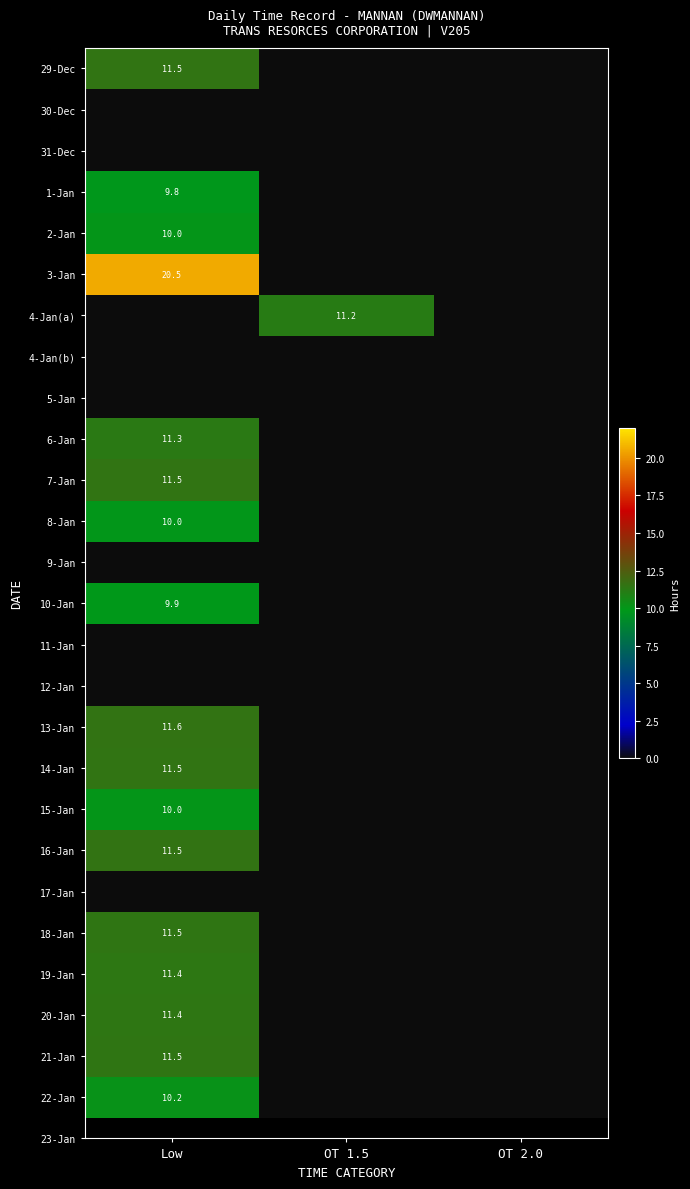

True or false: 3-Jan has a value of 32.0 at Low.

False